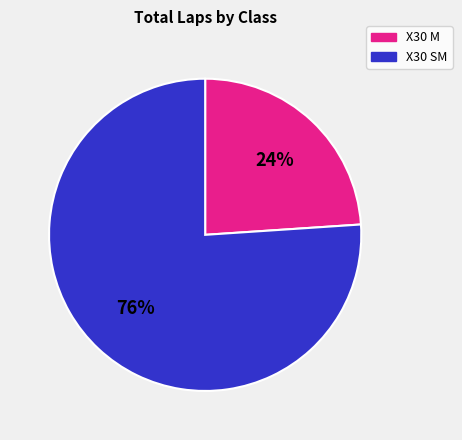

Is there any slice that represents more than half of the pie?

Yes